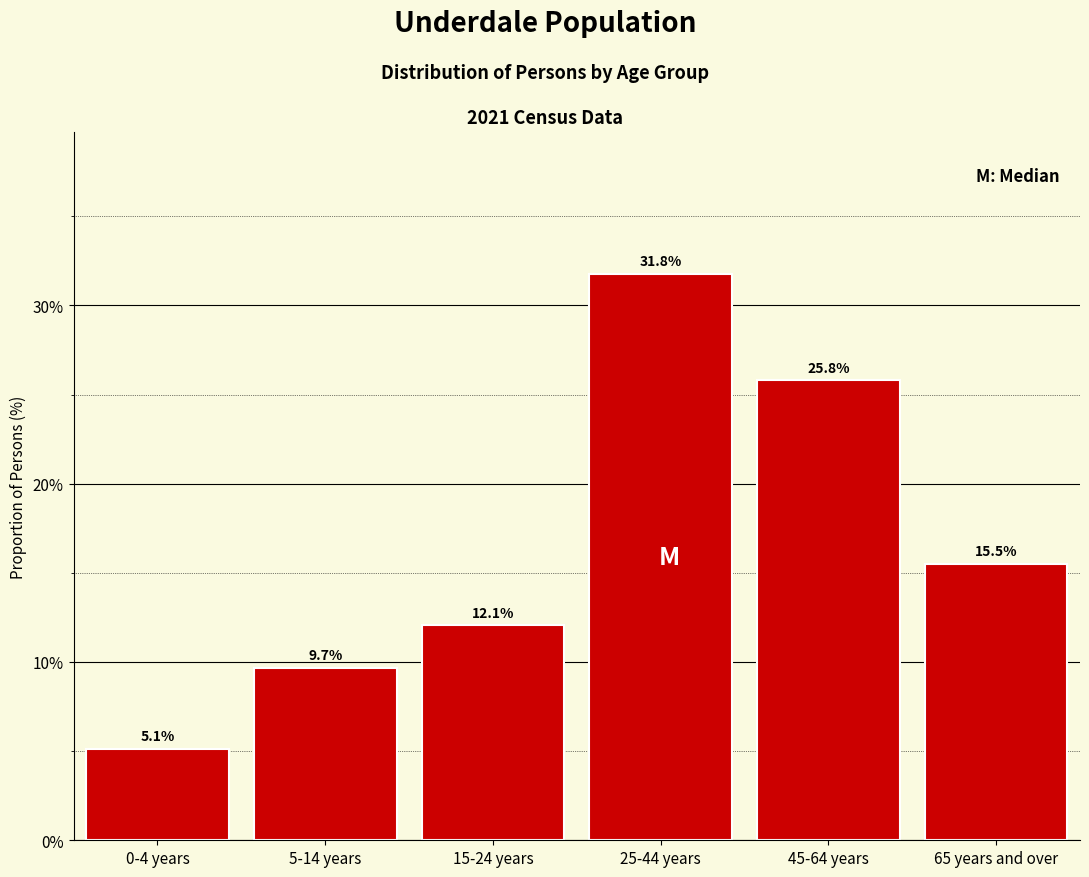

Reading right to left, transcribe all the data shown in this chart.

15.5	25.8	31.8	12.1	9.7	5.1